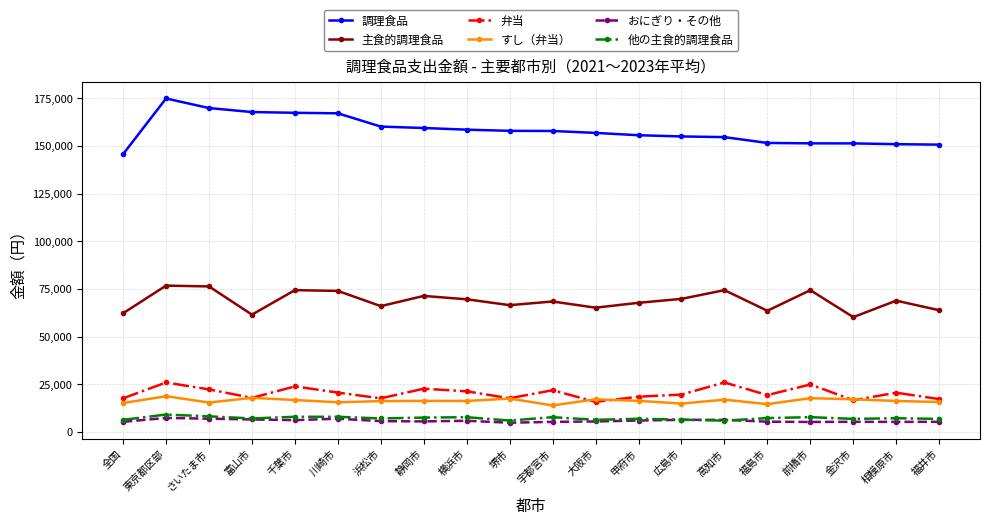

Is it true that 他の主食的調理食品 equals 7704 at 宇都宮市?

True